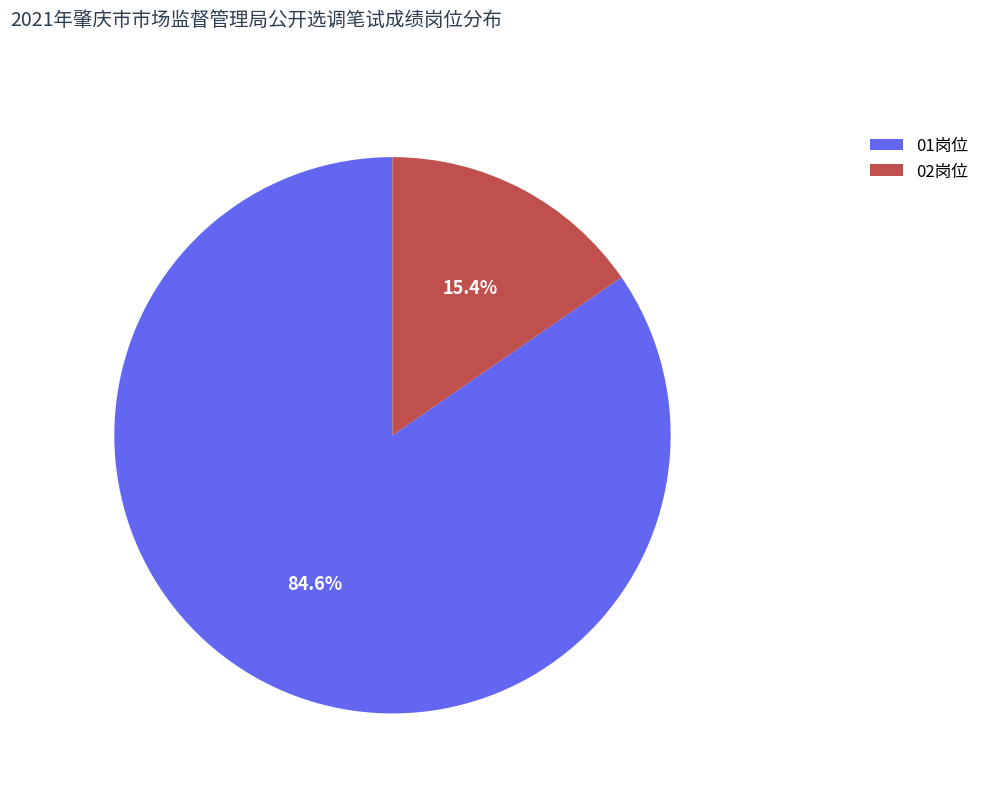

Does 02岗位 account for over 50% of the chart?

No